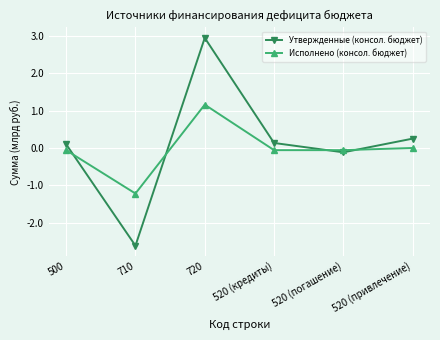

How many data points in Утвержденные (консол. бюджет) are less than 0?

2